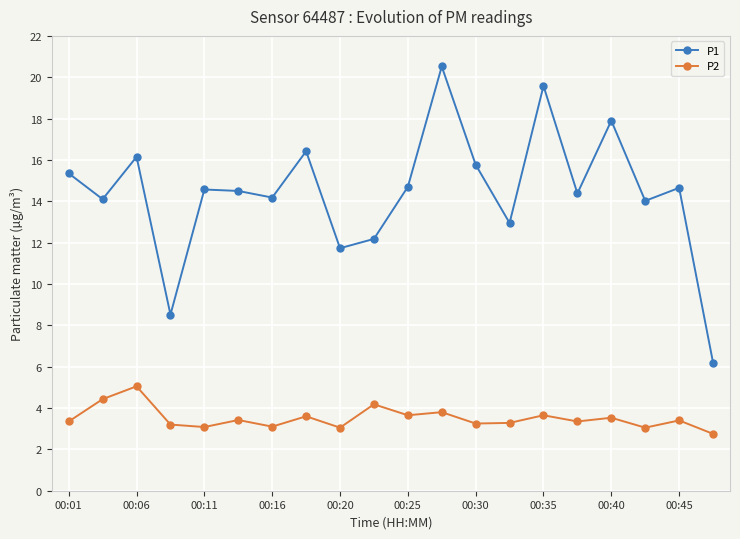

Rank the series by their average value, from highest to lowest.

P1, P2